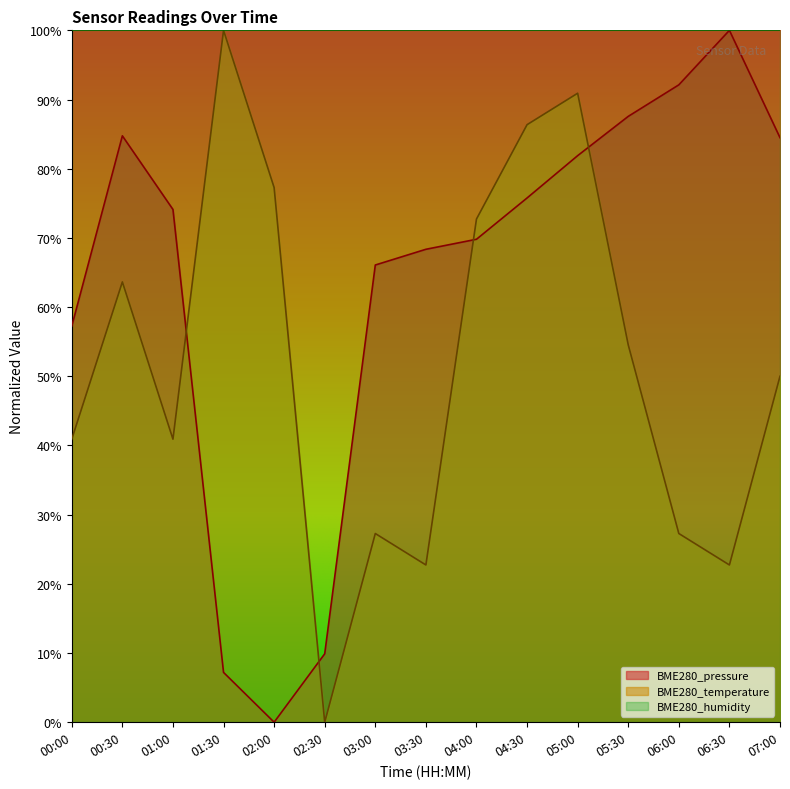

The BME280_pressure series shows 24.9 at 05:00. True or false?

False